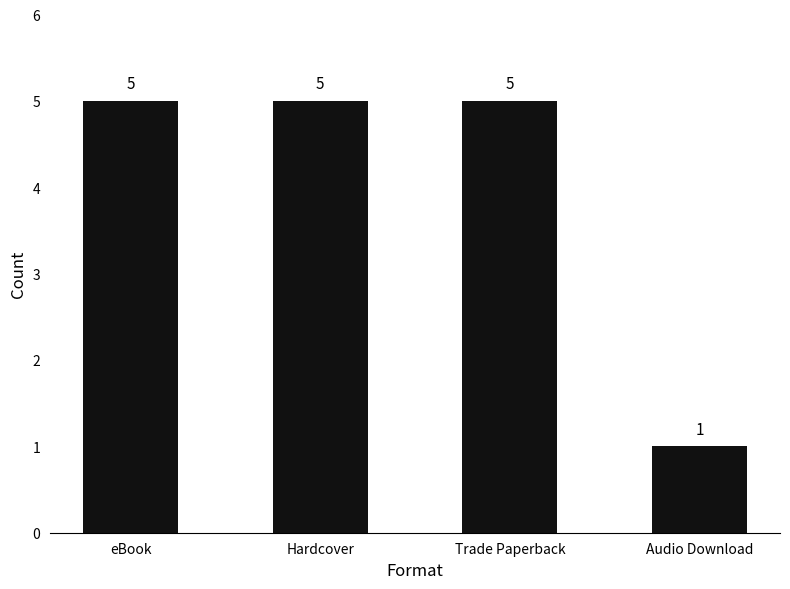

Count the values in the range 5 to 6.

3